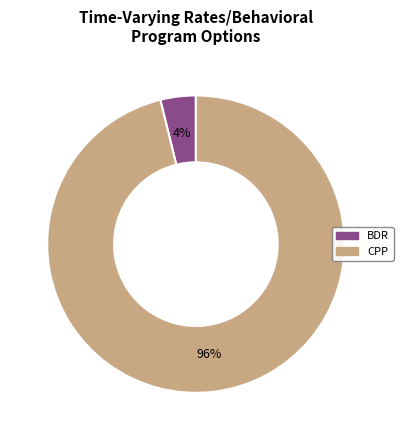

To the nearest percent, what is the average slice percentage?

50%